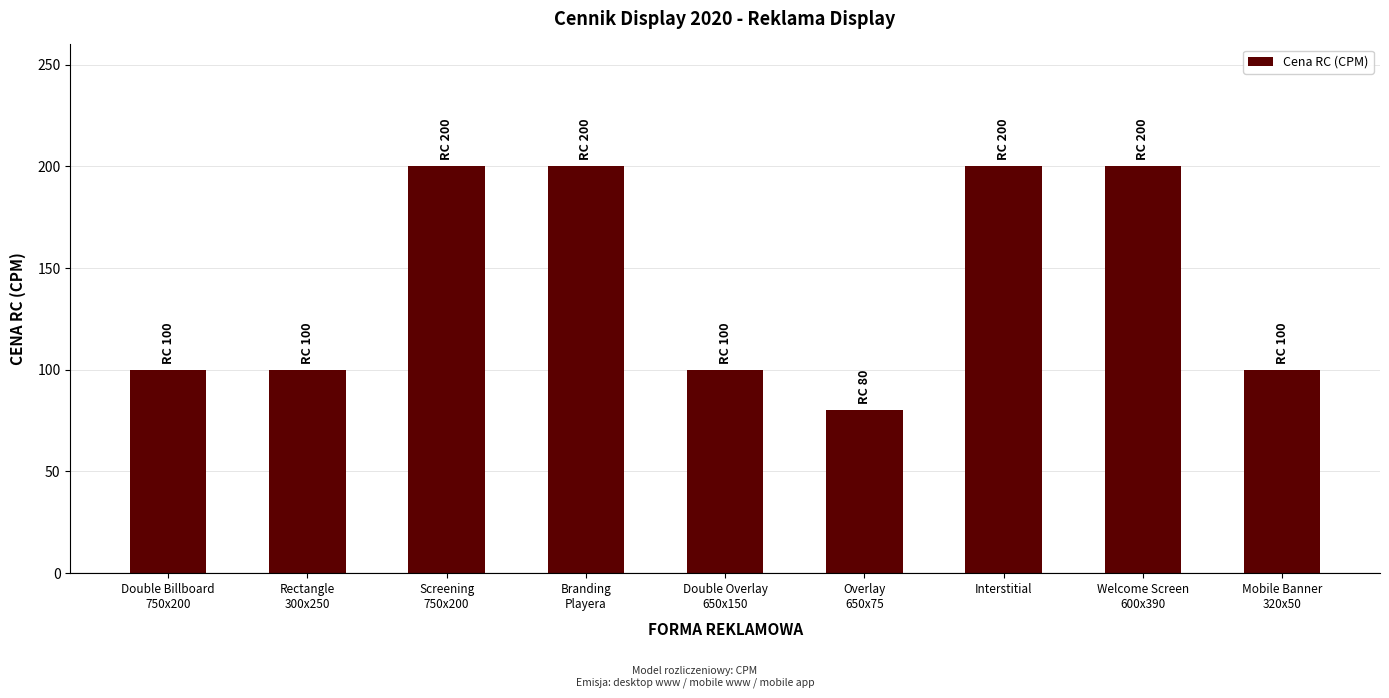

What is the maximum value shown in the chart?

200